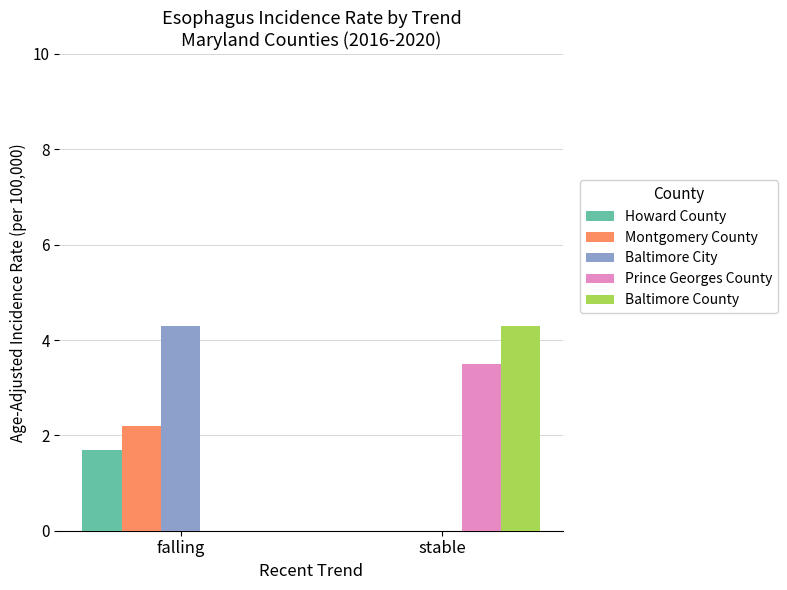

At which label does Montgomery County first exceed 2?

falling